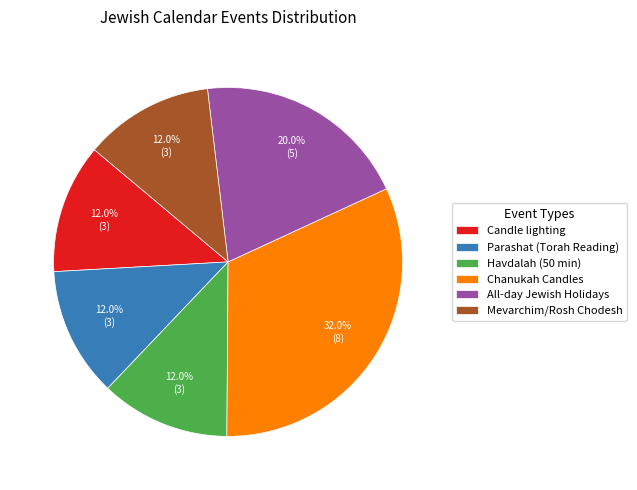

To the nearest percent, what is the combined percentage of Havdalah (50 min) and Candle lighting?

24%